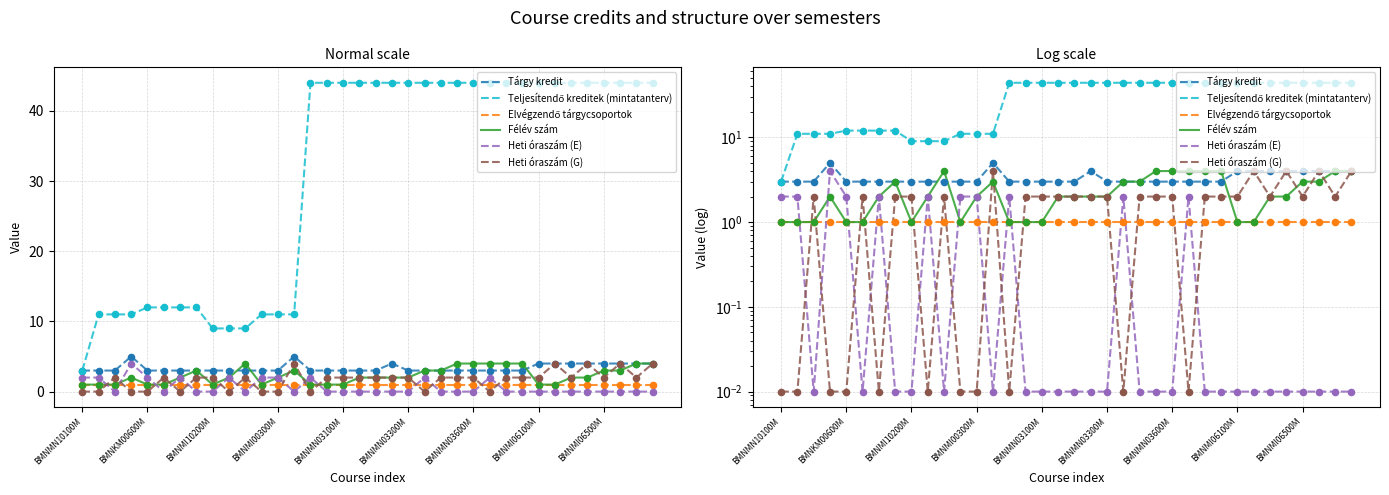

What are all the series names shown in the legend?

Tárgy kredit, Teljesítendő kreditek (mintatanterv), Elvégzendő tárgycsoportok, Félév szám, Heti óraszám (E), Heti óraszám (G)